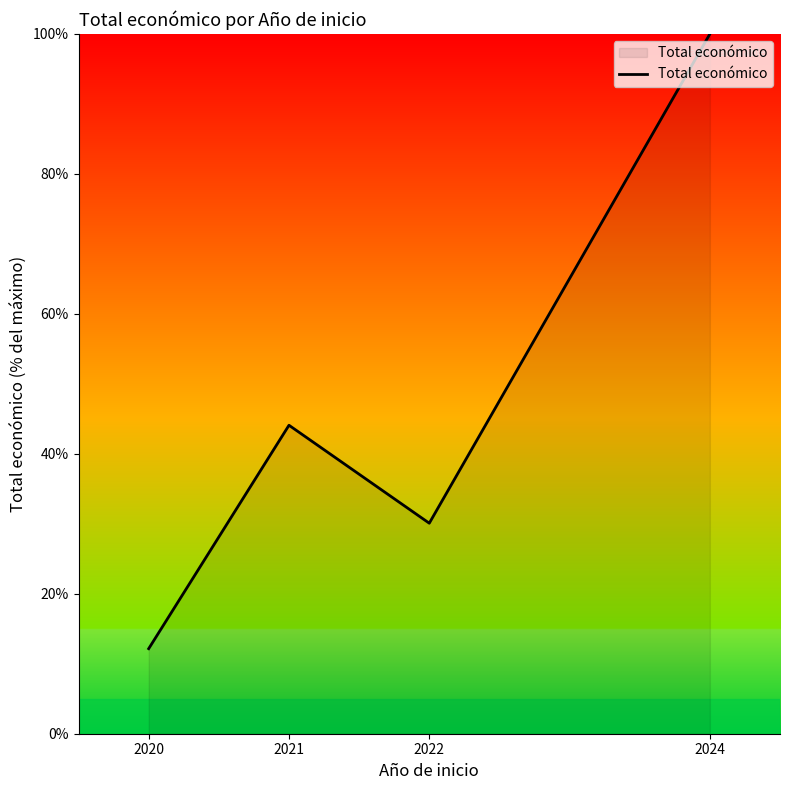

Count the number of categories in the chart.

4